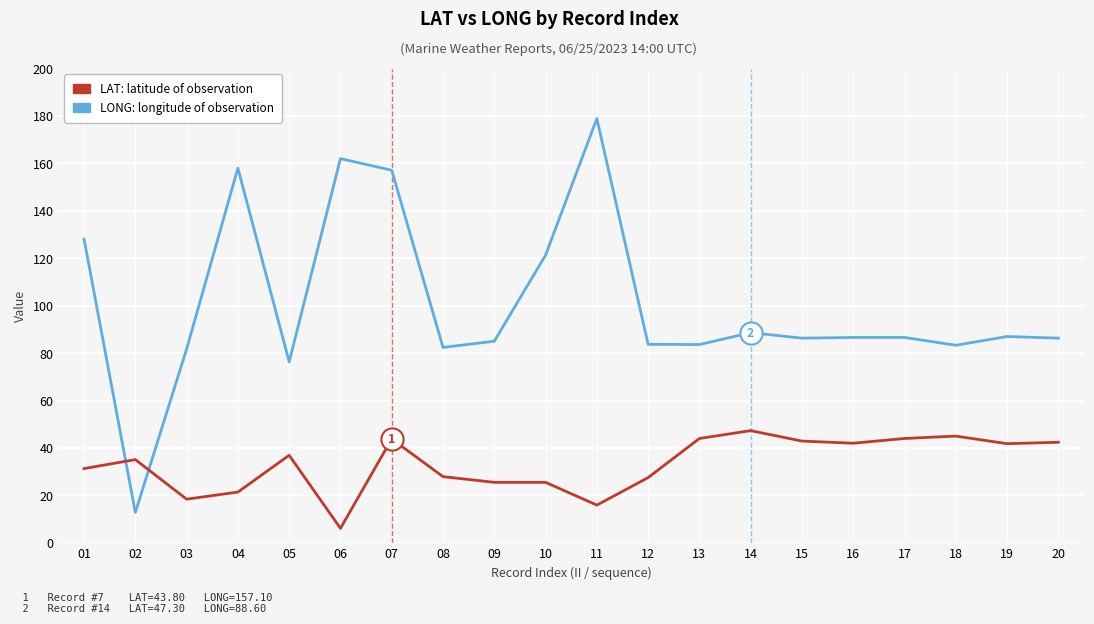

How many intersections are there between LONG: longitude of observation and LAT: latitude of observation?

2